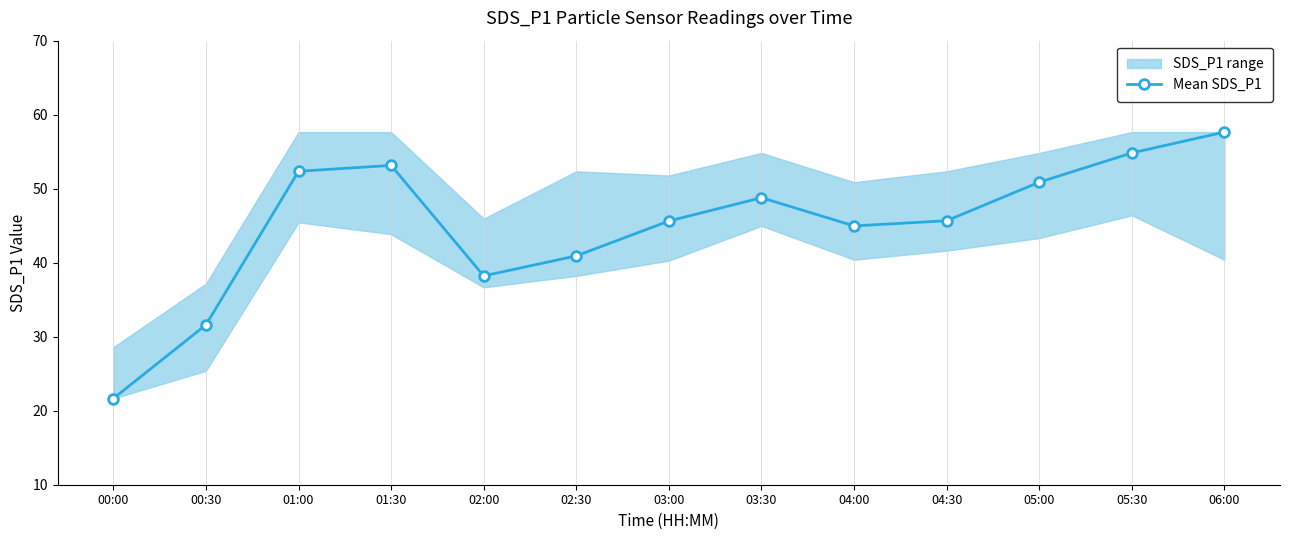

What is the change in value from 02:00 to 04:30?

+7.5